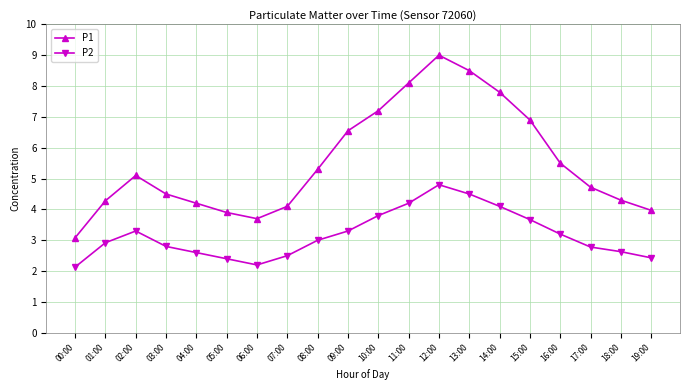

Which series has the largest total across all categories?

P1